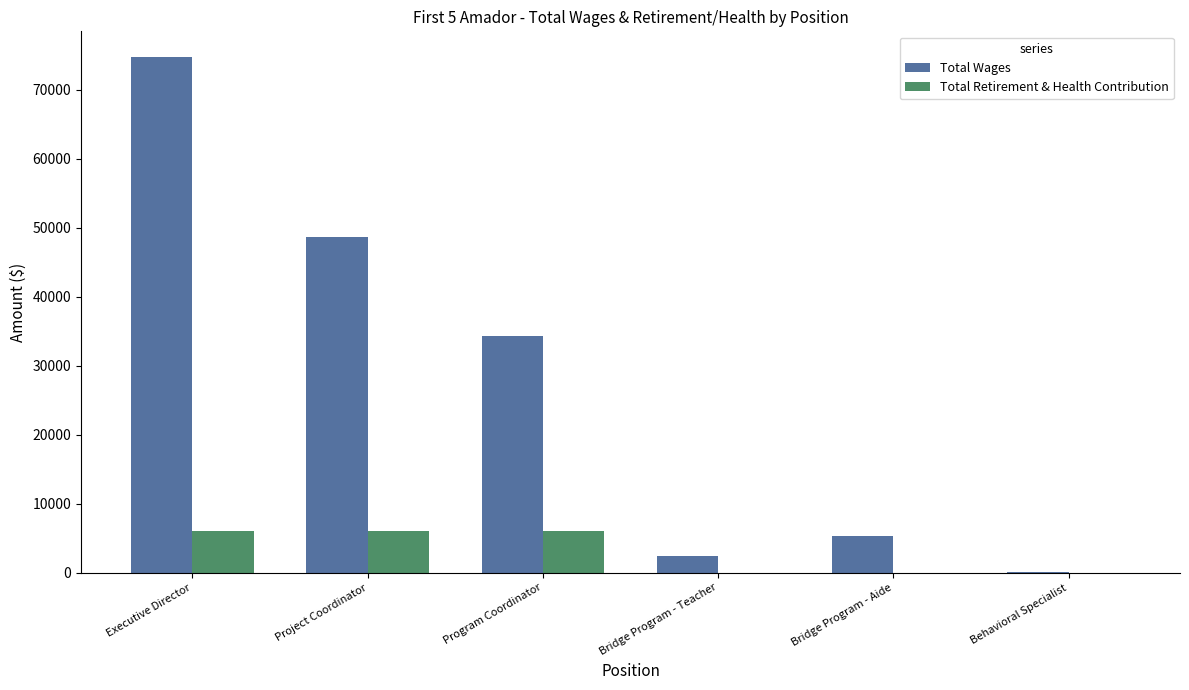

What is the average value of the Total Wages series?

27582